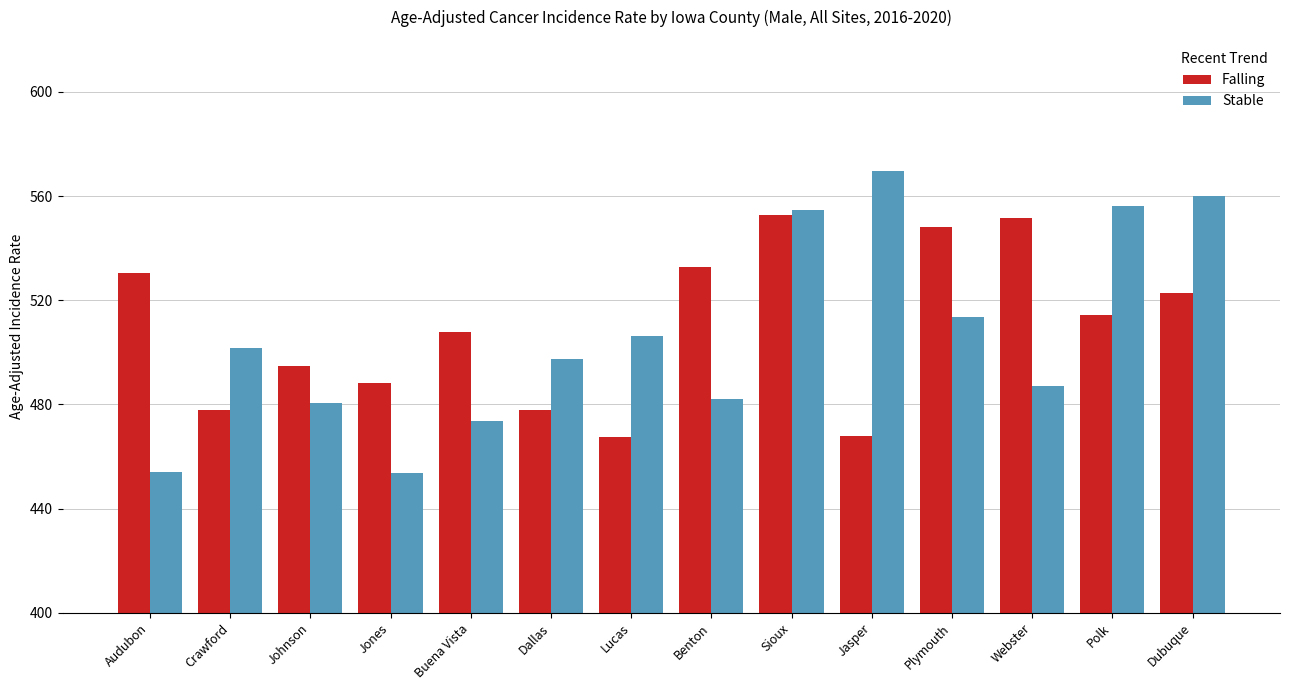

Are the bars horizontal?

No